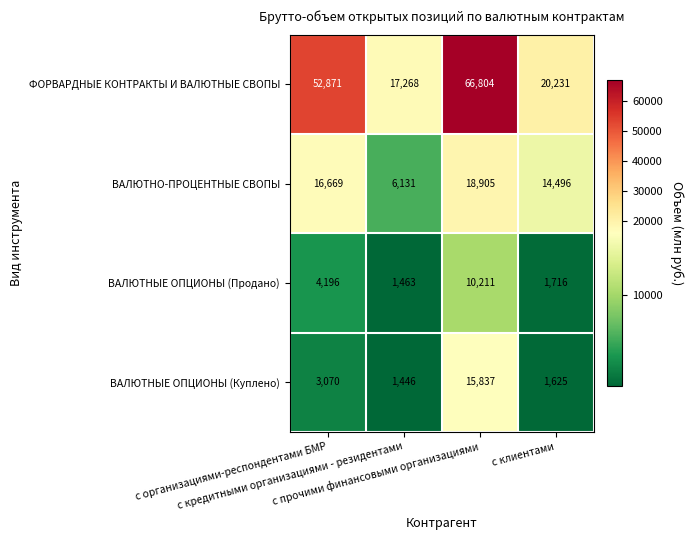

What is the sum of all ВАЛЮТНО-ПРОЦЕНТНЫЕ СВОПЫ values?

56201